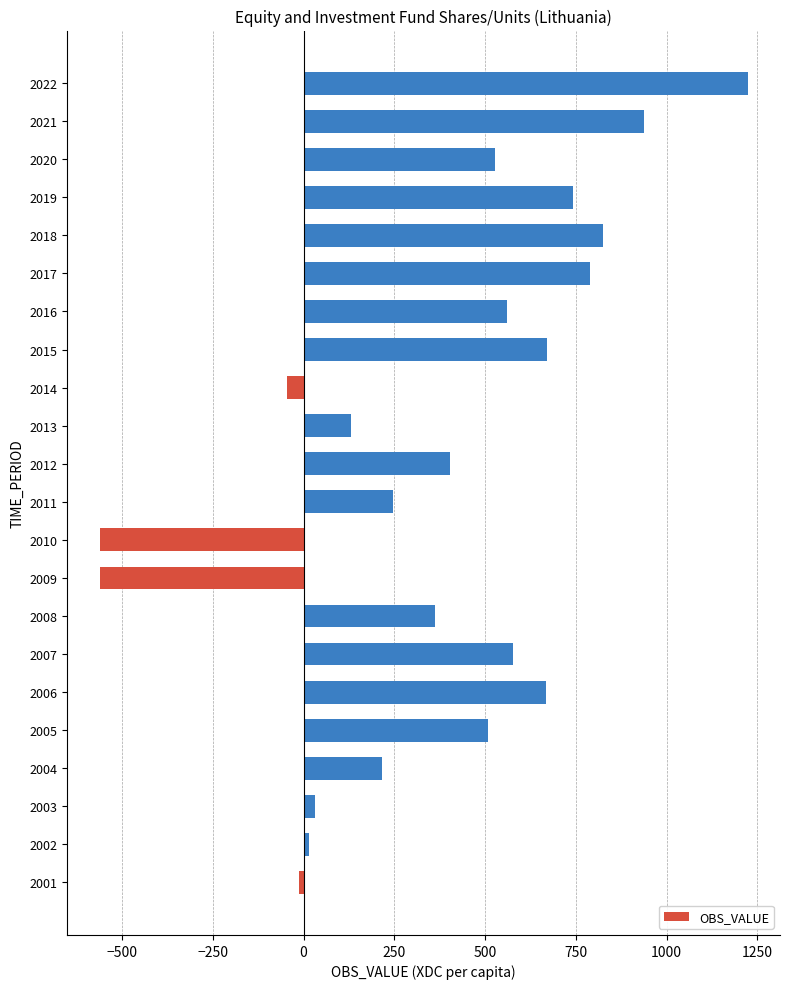

Is it true that the value at 2015 is 318.2?

False